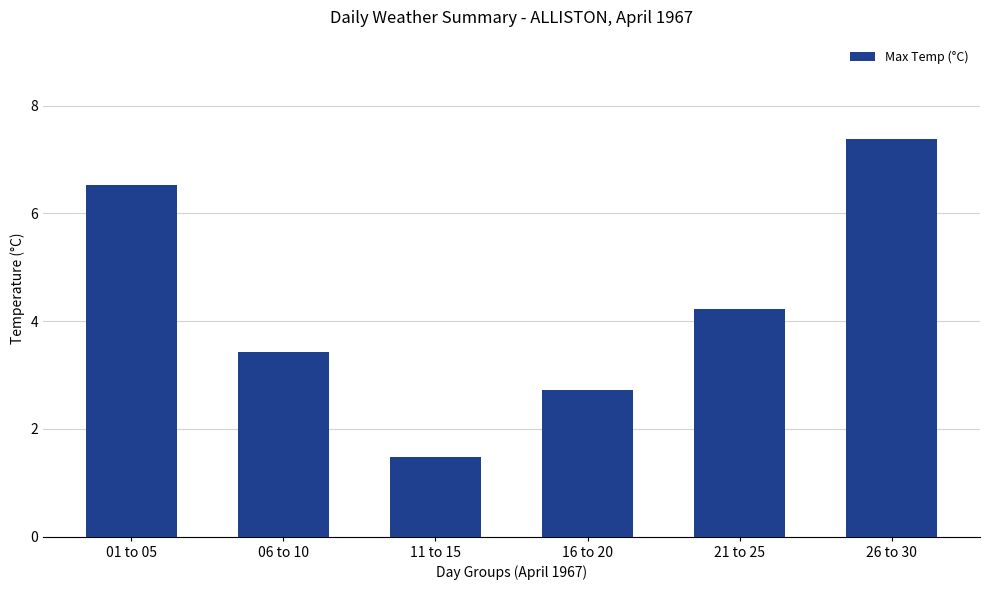

At which label is the value closest to 4?

21 to 25